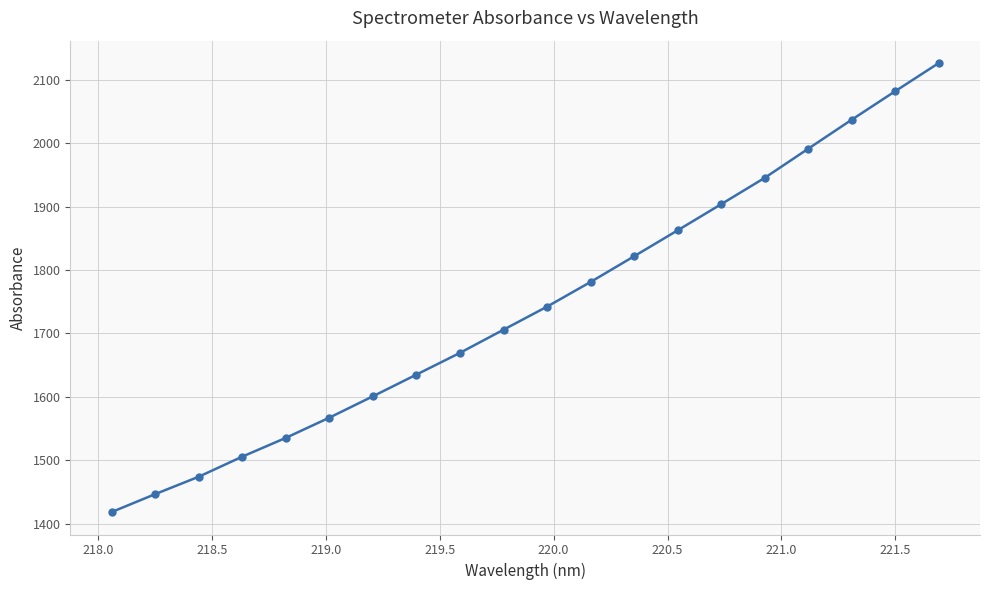

What is the greatest value displayed?

2126.0